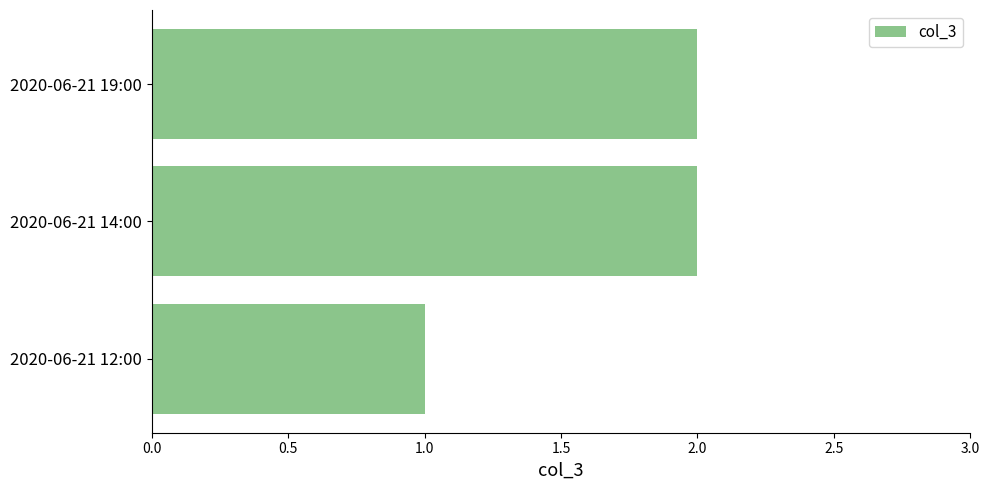

True or false: the data shows 2 at 2020-06-21 14:00.

True